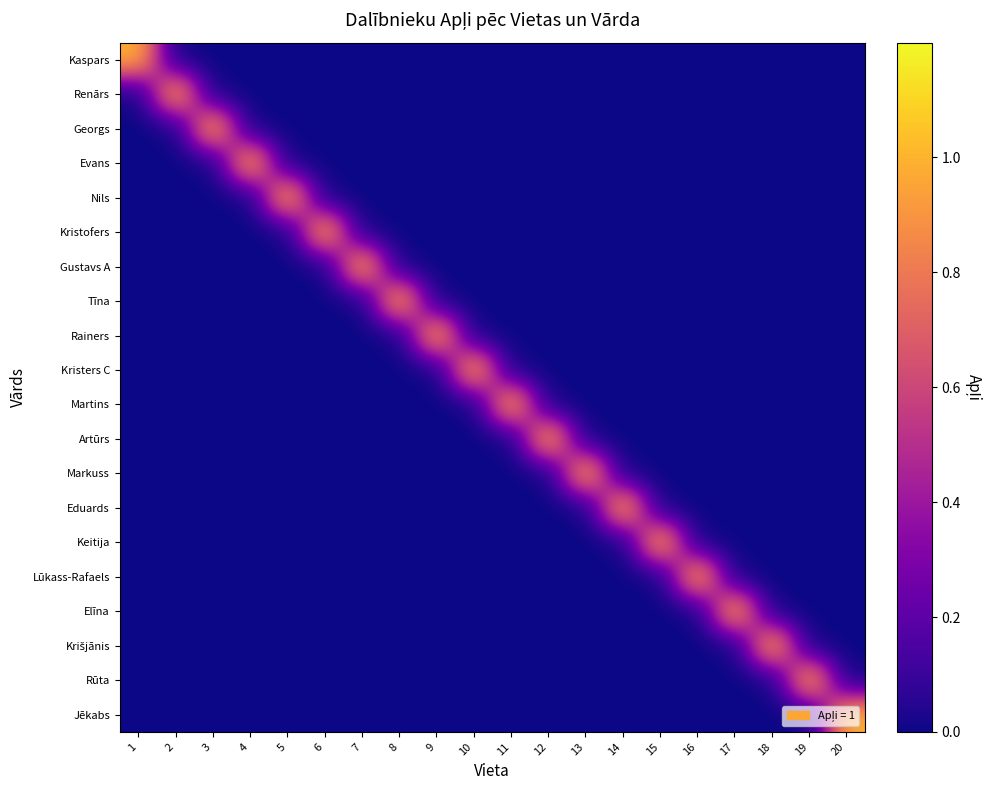

At how many categories does at least one series exceed 0?

20